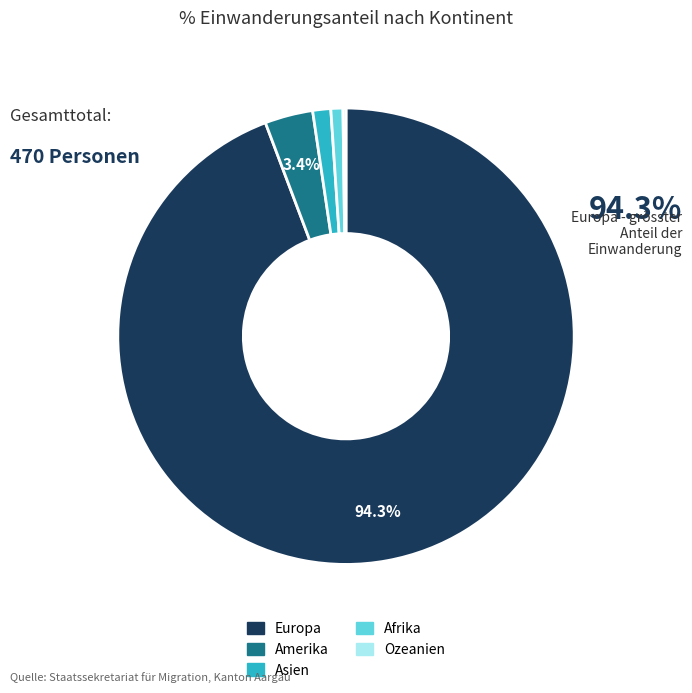

Which slice represents more than half of the pie?

Europa